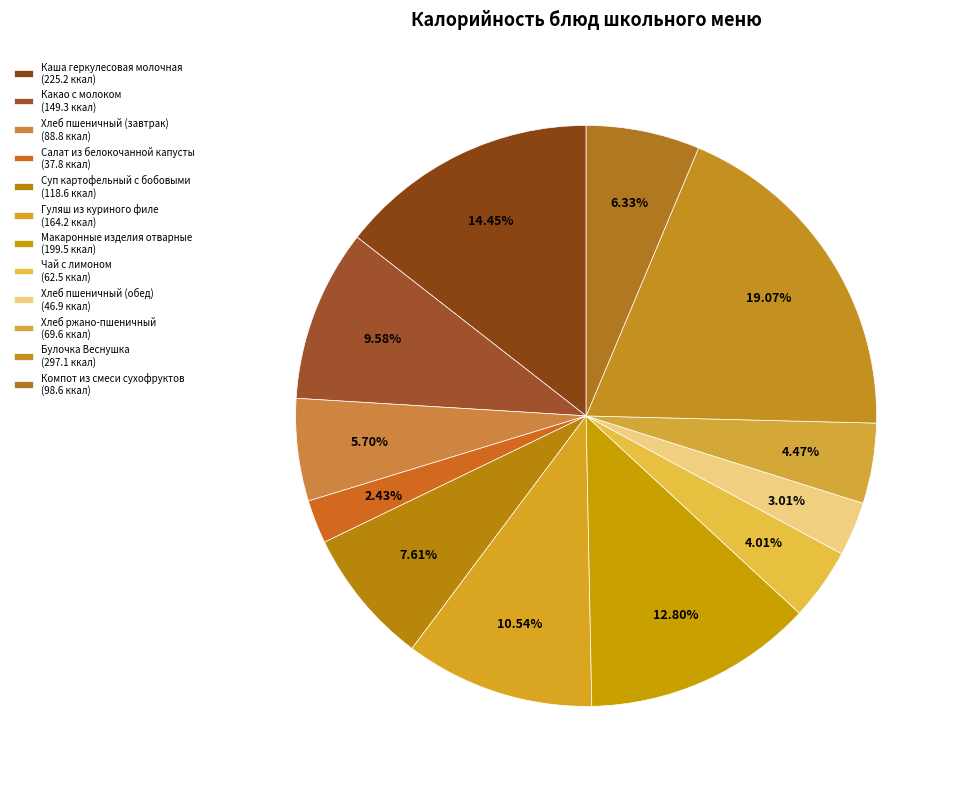

How many slices are in this pie chart?

12